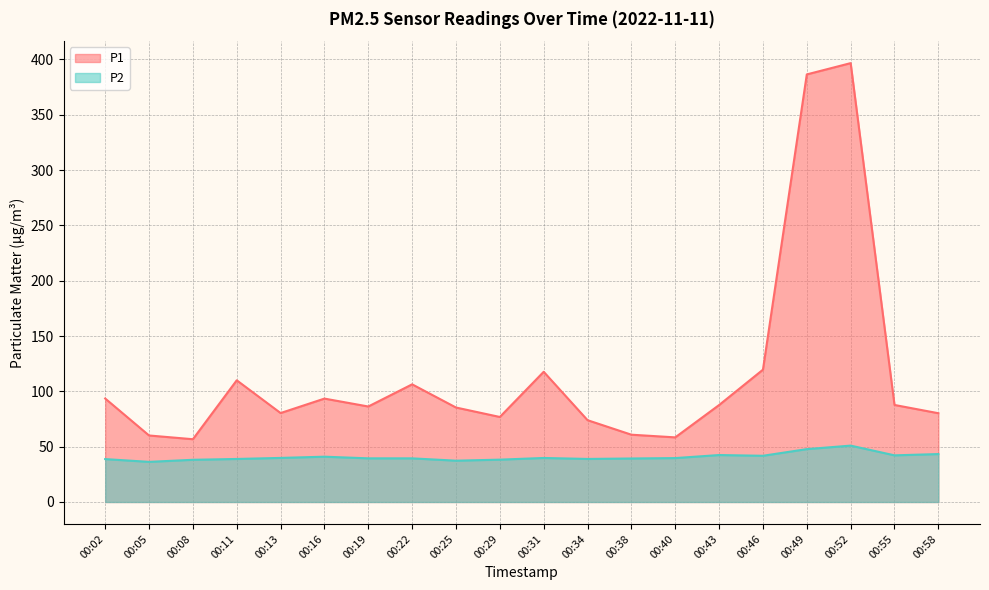

What is the difference between the maximum and minimum values in the P1 series?

339.9